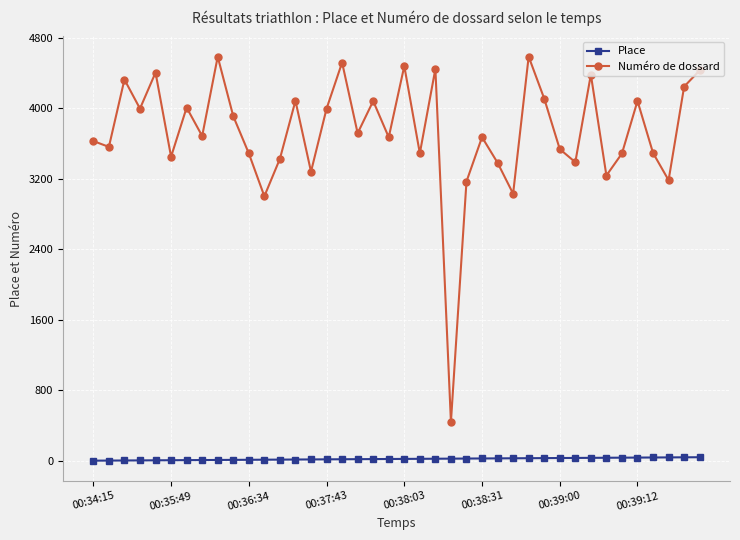

At how many categories does at least one series exceed 483?

39